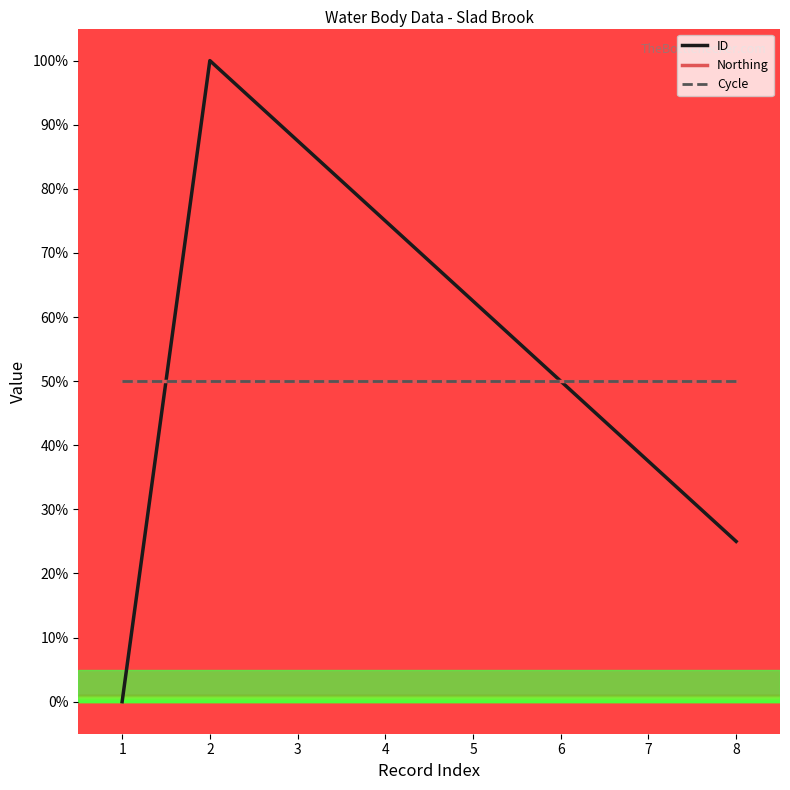

Which series ends up on top after the final intersection of ID and Northing?

ID